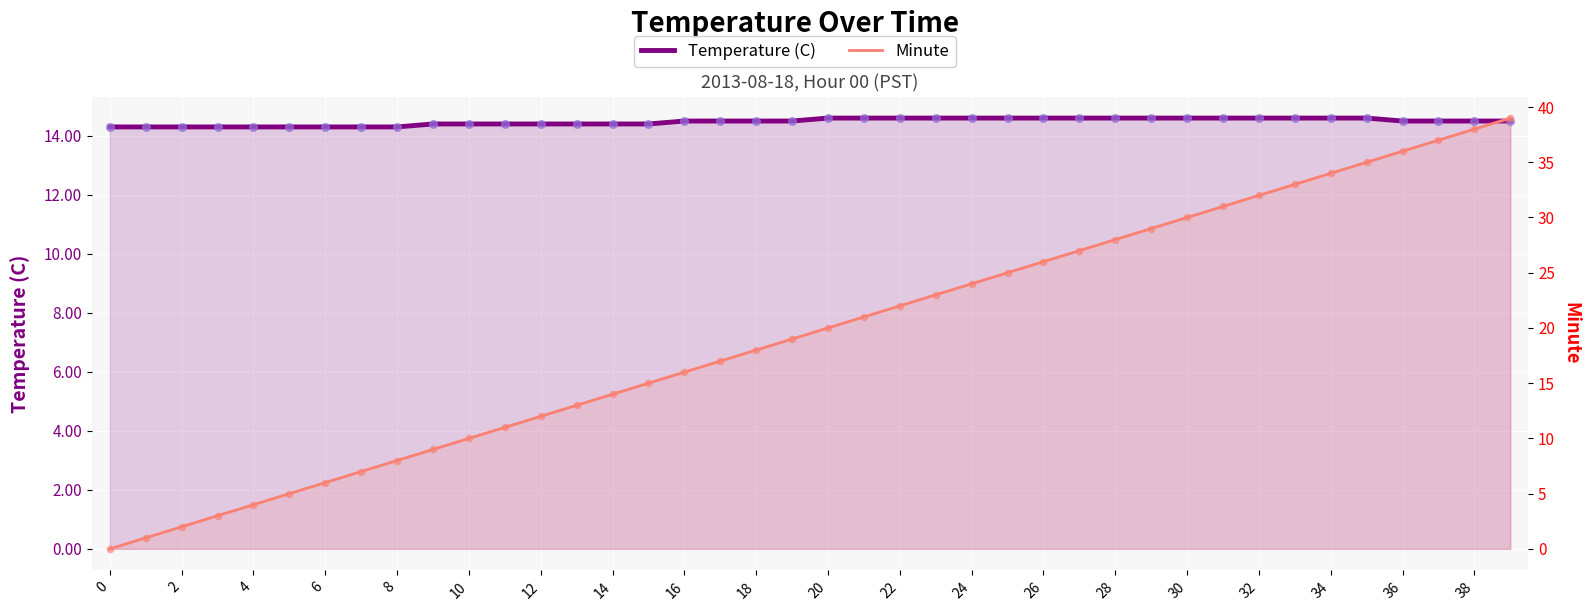

Which series contains the highest Y value?

Minute